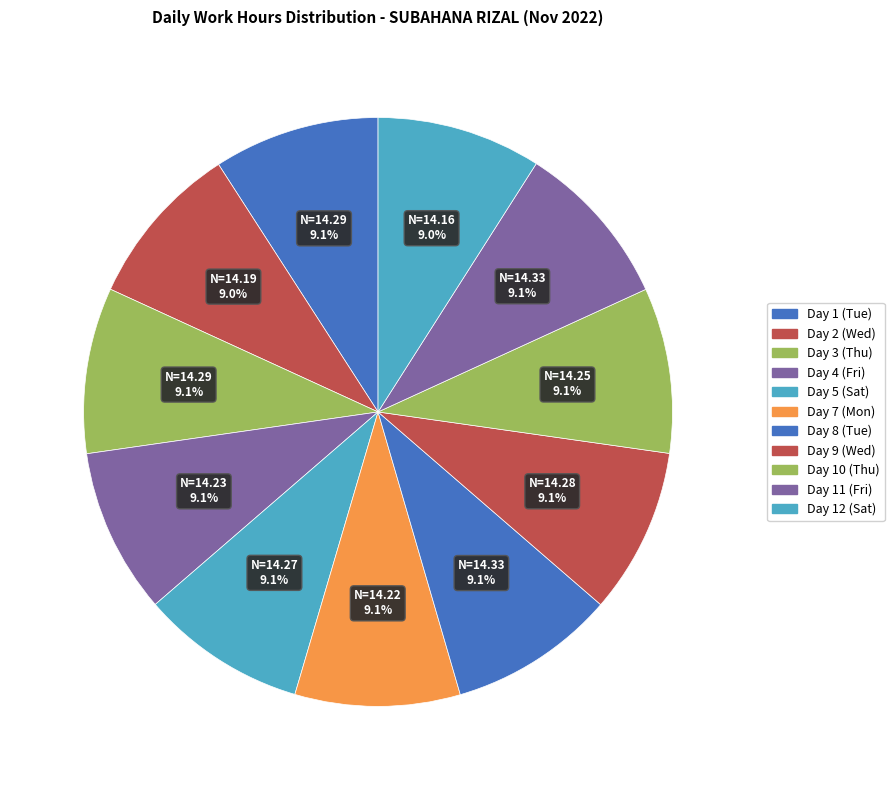

How many slices are in this pie chart?

11